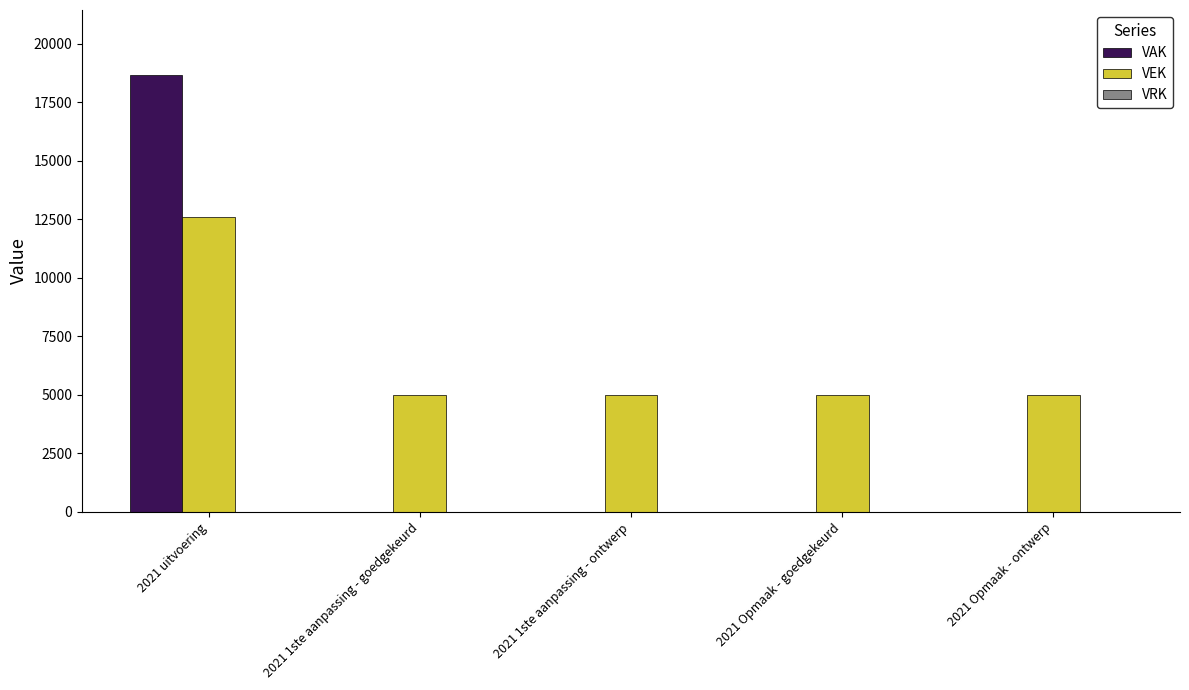

Is the value of VAK at 2021 Opmaak - ontwerp greater than the value of VEK at 2021 1ste aanpassing - goedgekeurd?

No